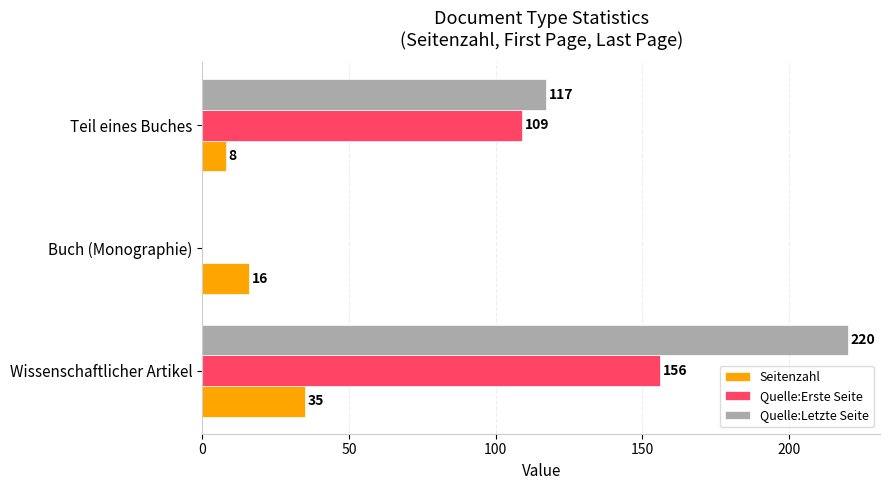

Which series has the largest total across all categories?

Quelle:Letzte Seite